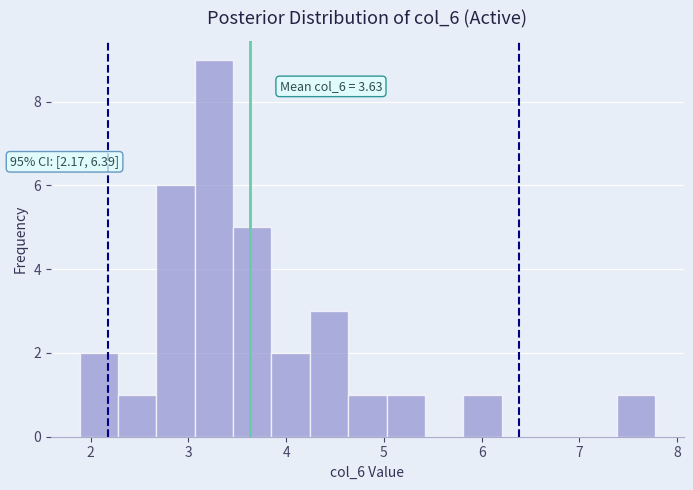

Read against the x-axis, roughly where is the centre of the tallest bar?

3.3